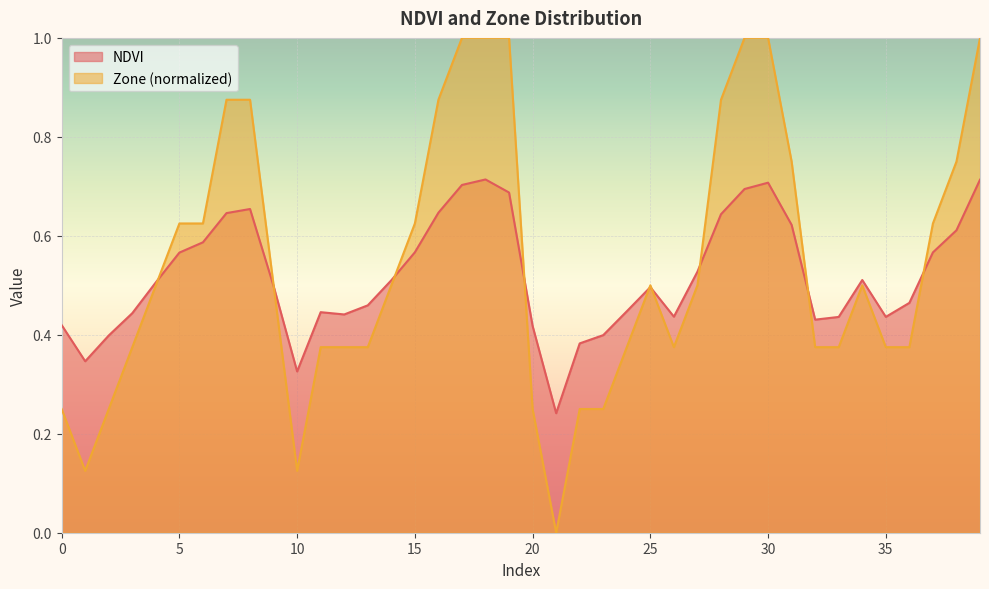

Which series ends up on top after the final intersection of NDVI and Zone?

Zone